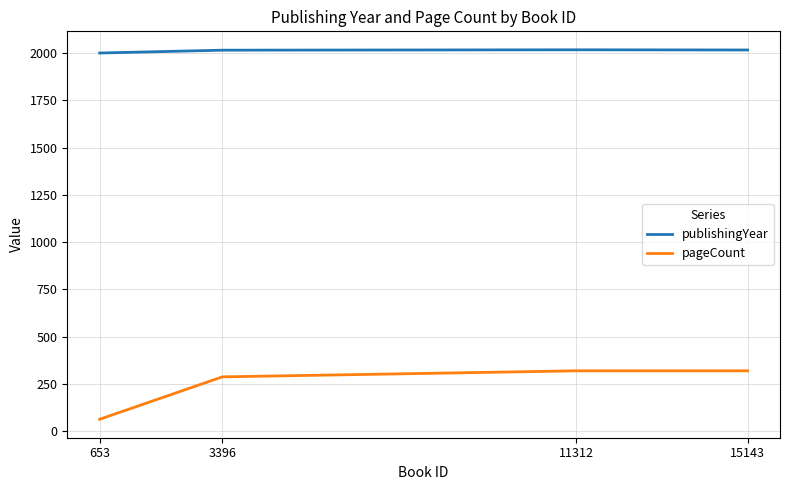

True or false: pageCount has more than 2 interior local peaks.

False